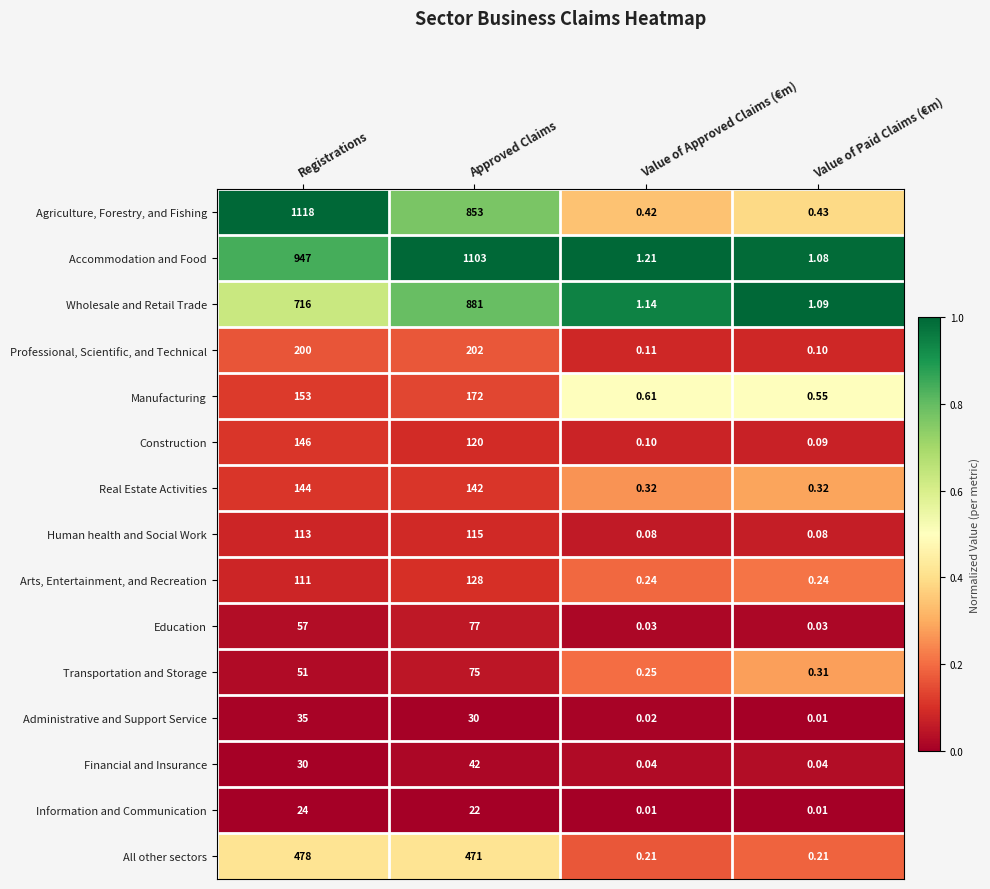

Rank the categories by Agriculture, Forestry, and Fishing value from lowest to highest.

Value of Approved Claims (€m), Value of Paid Claims (€m), Approved Claims, Registrations